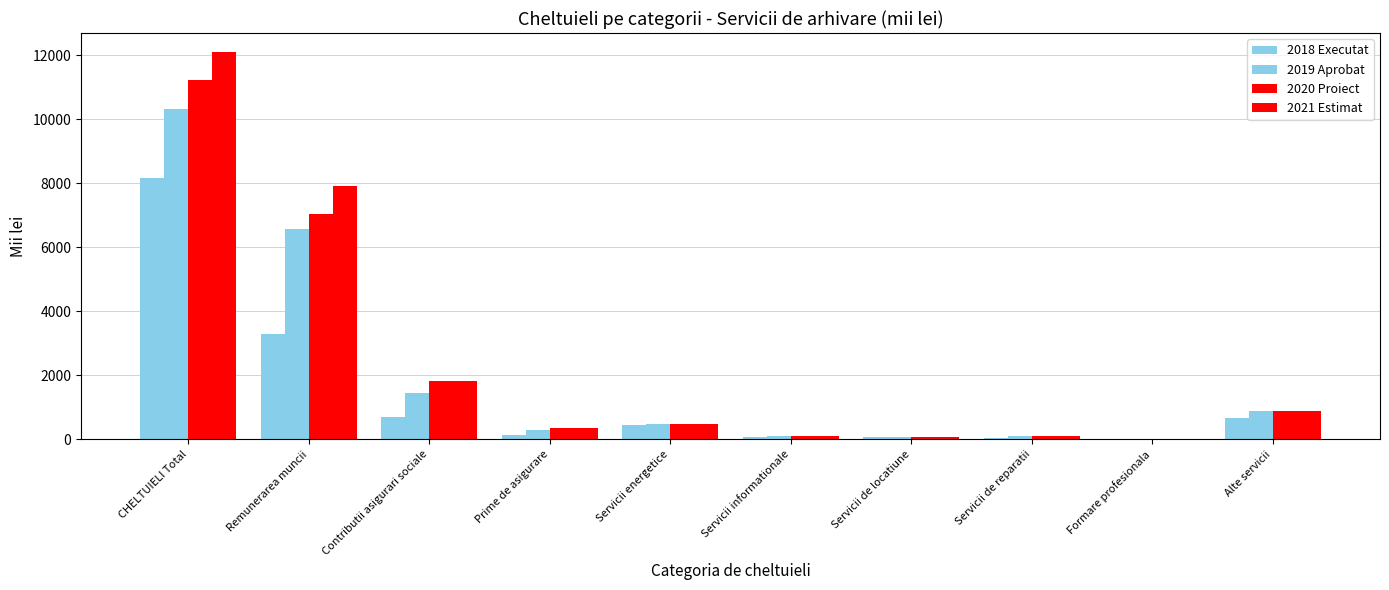

Reading right to left, what are all the values shown in this chart?

2018 Executat: 658.0	0.0	41.9	70.0	62.0	436.0	147.6	700.9	3278.6	8164.6
2019 Aprobat: 878.0	10.0	100.0	70.0	94.0	472.0	286.8	1465.6	6586.7	10320.5
2020 Proiect: 885.0	5.0	100.0	72.0	100.0	474.0	359.6	1838.1	7030.7	11209.8
2021 Estimat: 885.0	5.0	100.0	72.0	100.0	474.0	359.6	1838.1	7907.3	12086.4